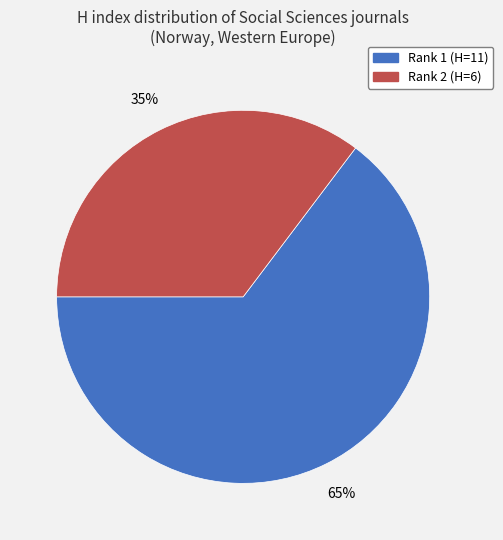

To the nearest percent, what is the combined percentage of Rank 2 (H=6) and Rank 1 (H=11)?

100%